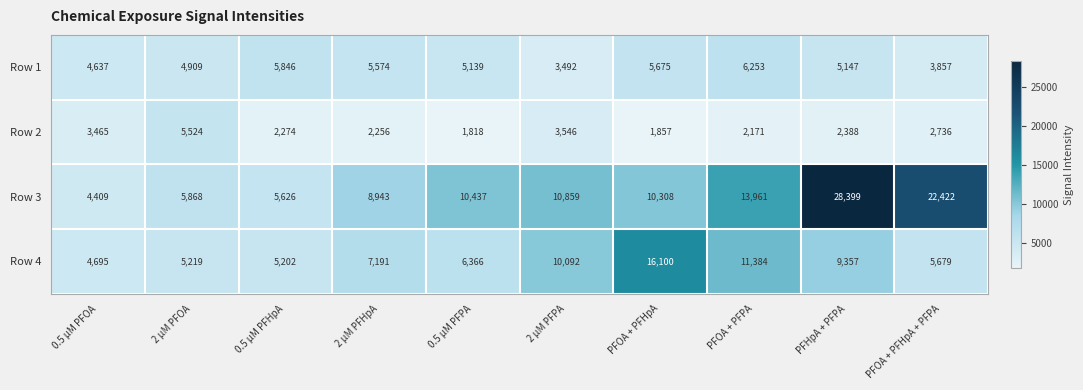

At which category is the sum across all series the highest?

PFHpA + PFPA